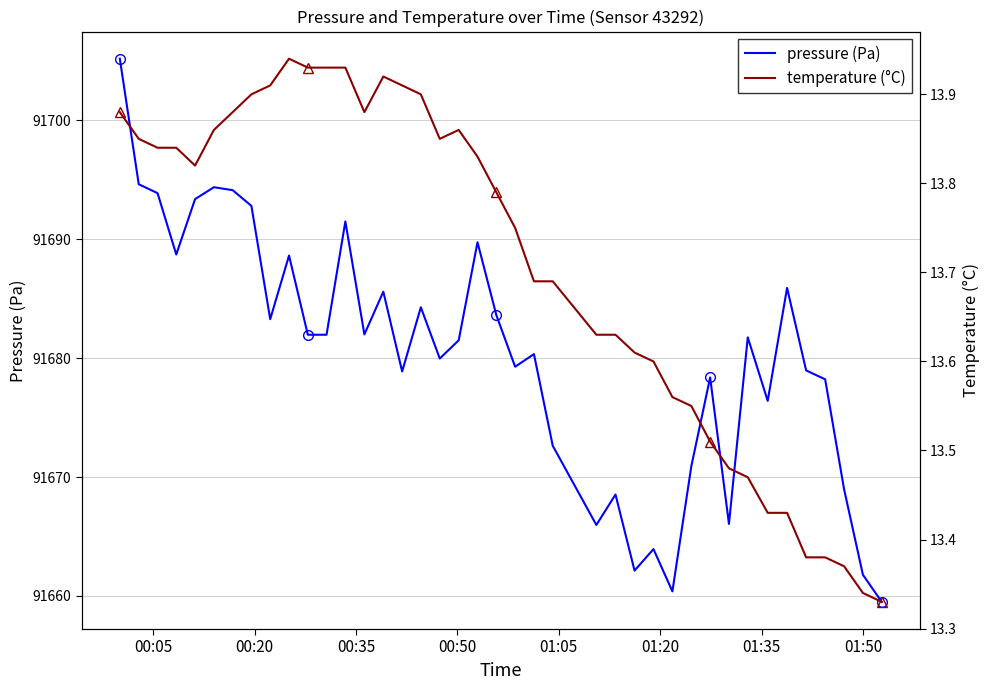

What is the highest value of the pressure (Pa) series?

91705.2